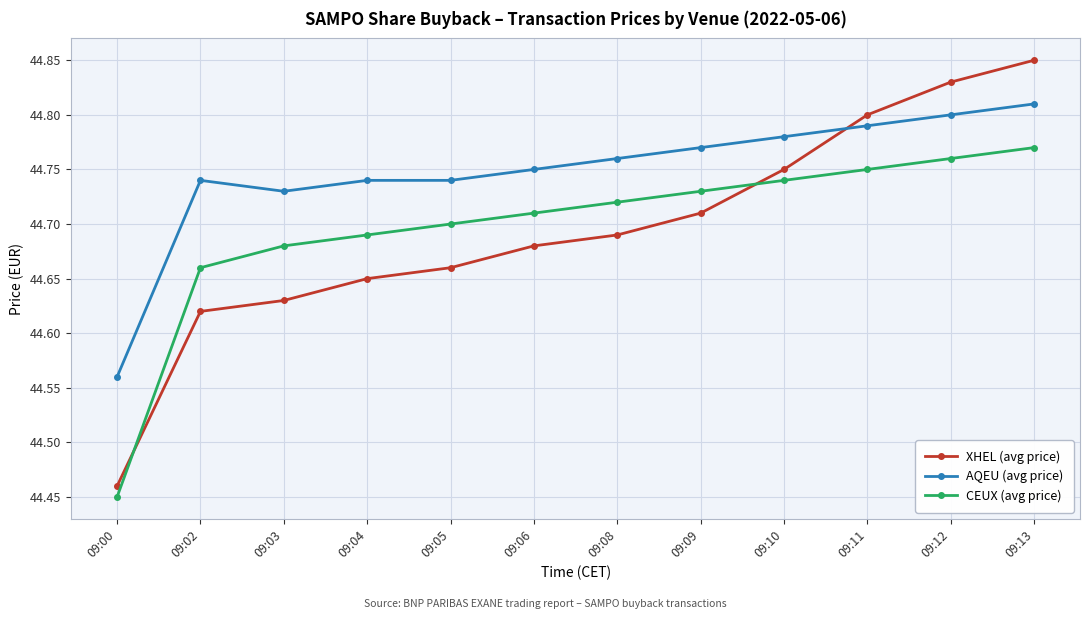

Rank the series by their maximum value, from lowest to highest.

CEUX (avg price), AQEU (avg price), XHEL (avg price)